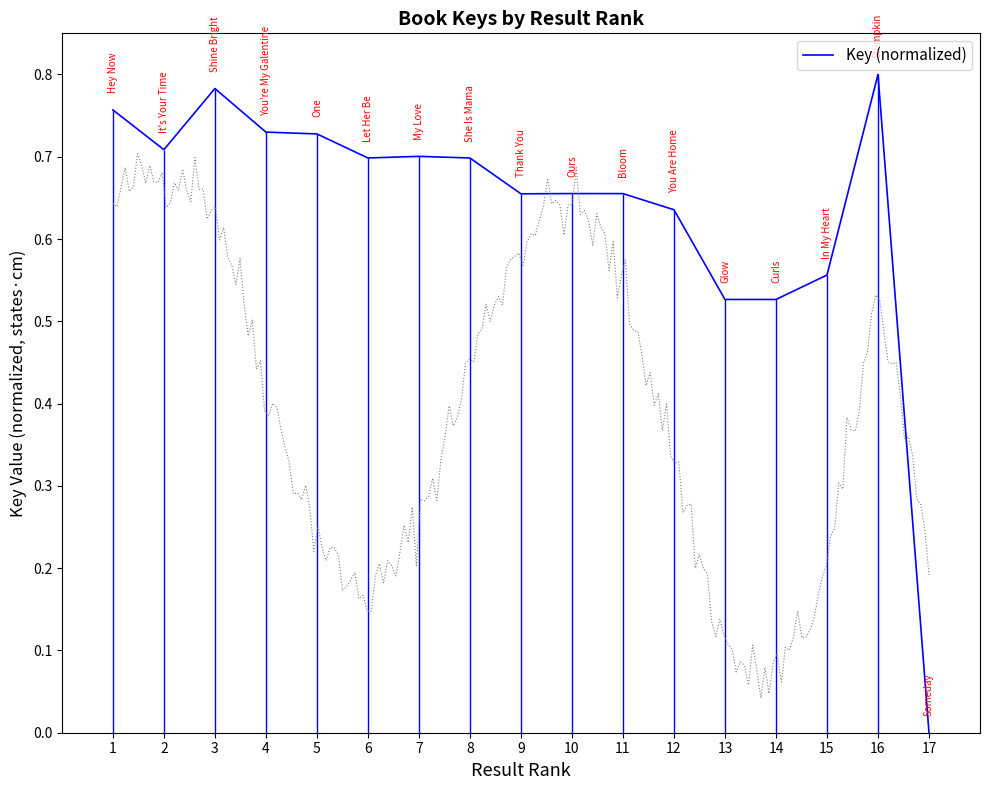

Reading left to right, extract all data points from this chart.

1=0.8	2=0.7	3=0.8	4=0.7	5=0.7	6=0.7	7=0.7	8=0.7	9=0.7	10=0.7	11=0.7	12=0.6	13=0.5	14=0.5	15=0.6	16=0.8	17=0.0